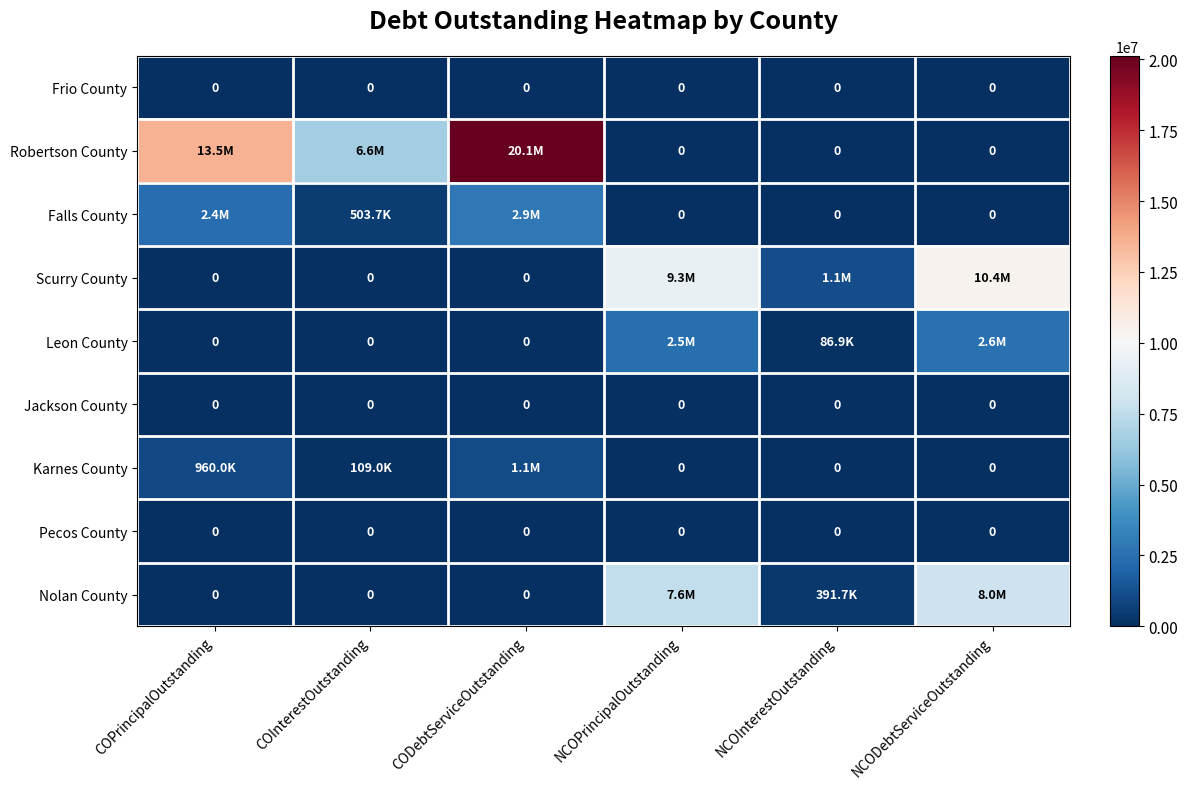

At which category does the chart reach its minimum across all series?

COPrincipalOutstanding